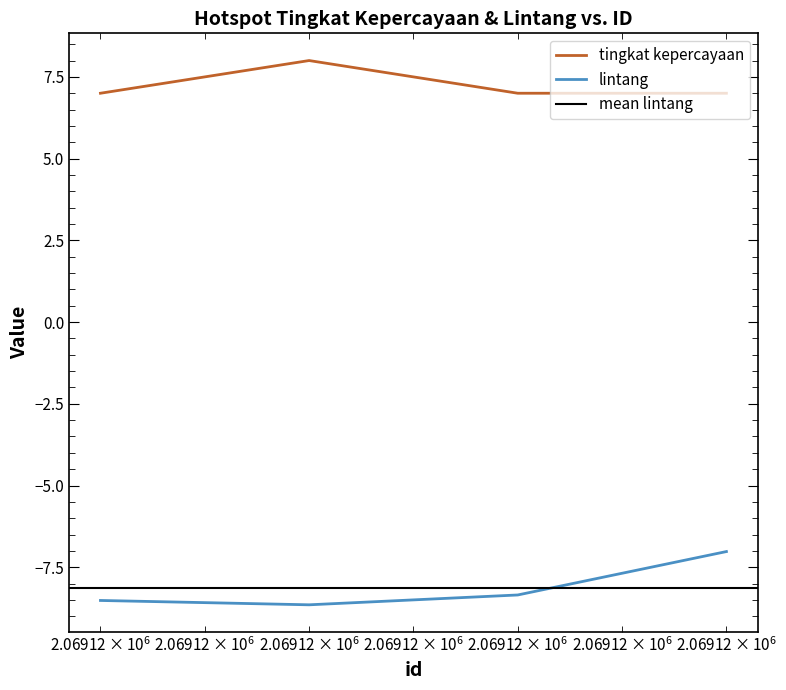

List the labels in order of lintang value, smallest first.

2069120, 2069119, 2069121, 2069122